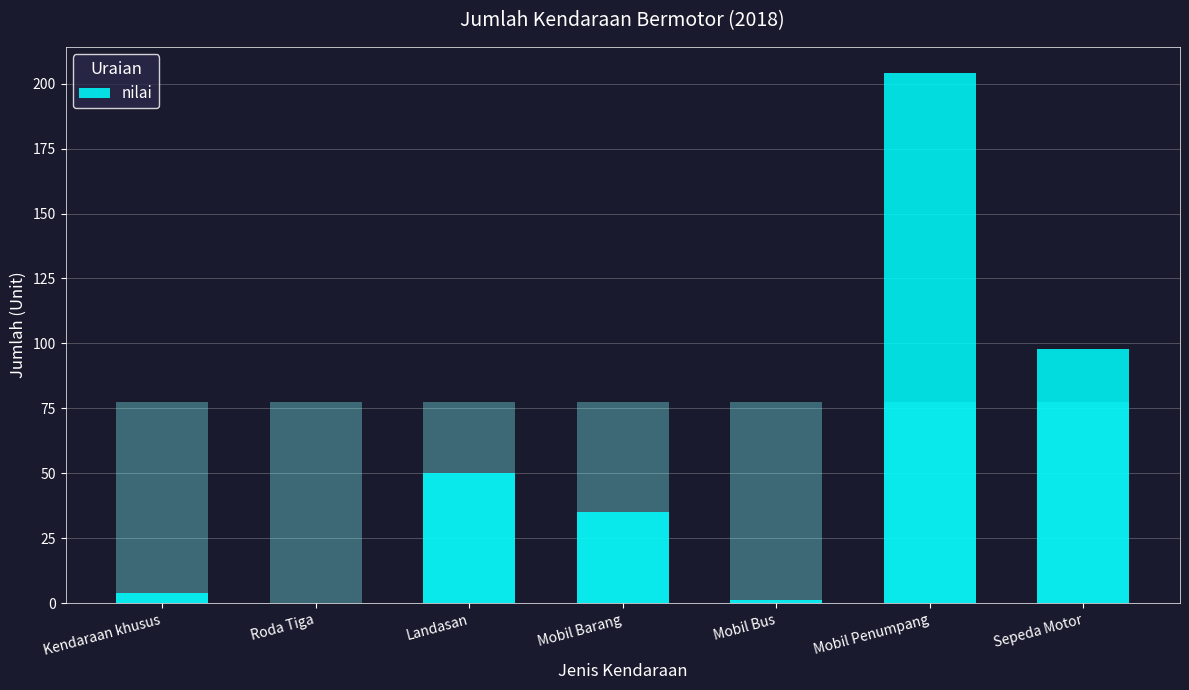

How many data points are above 35?

3